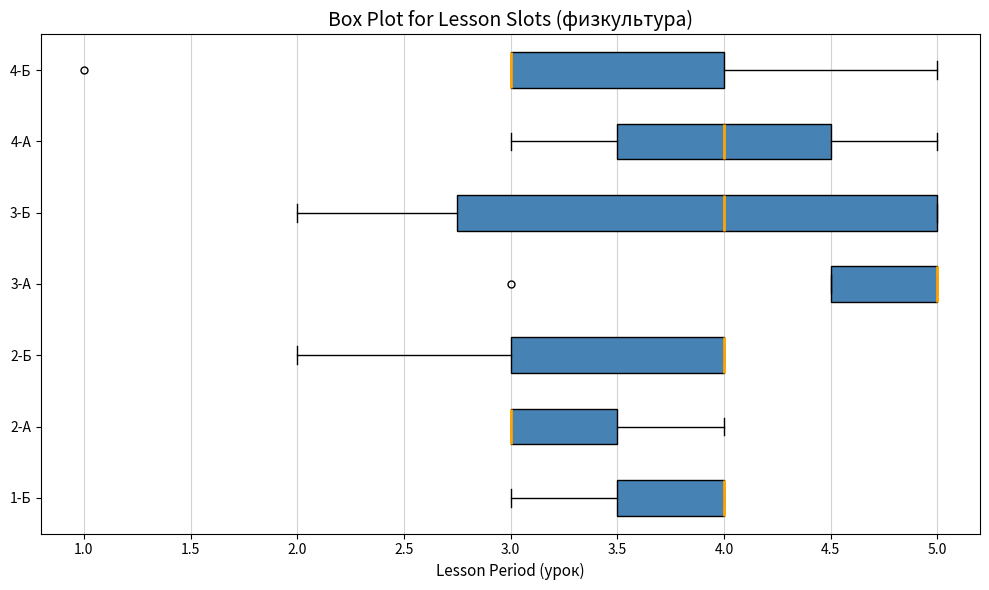

Which box is the widest, from its left edge to its right edge?

3-Б